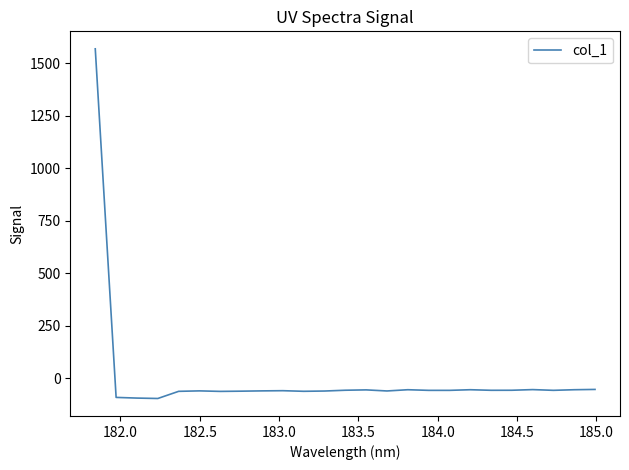

What is the difference between the maximum and minimum values?

1663.8